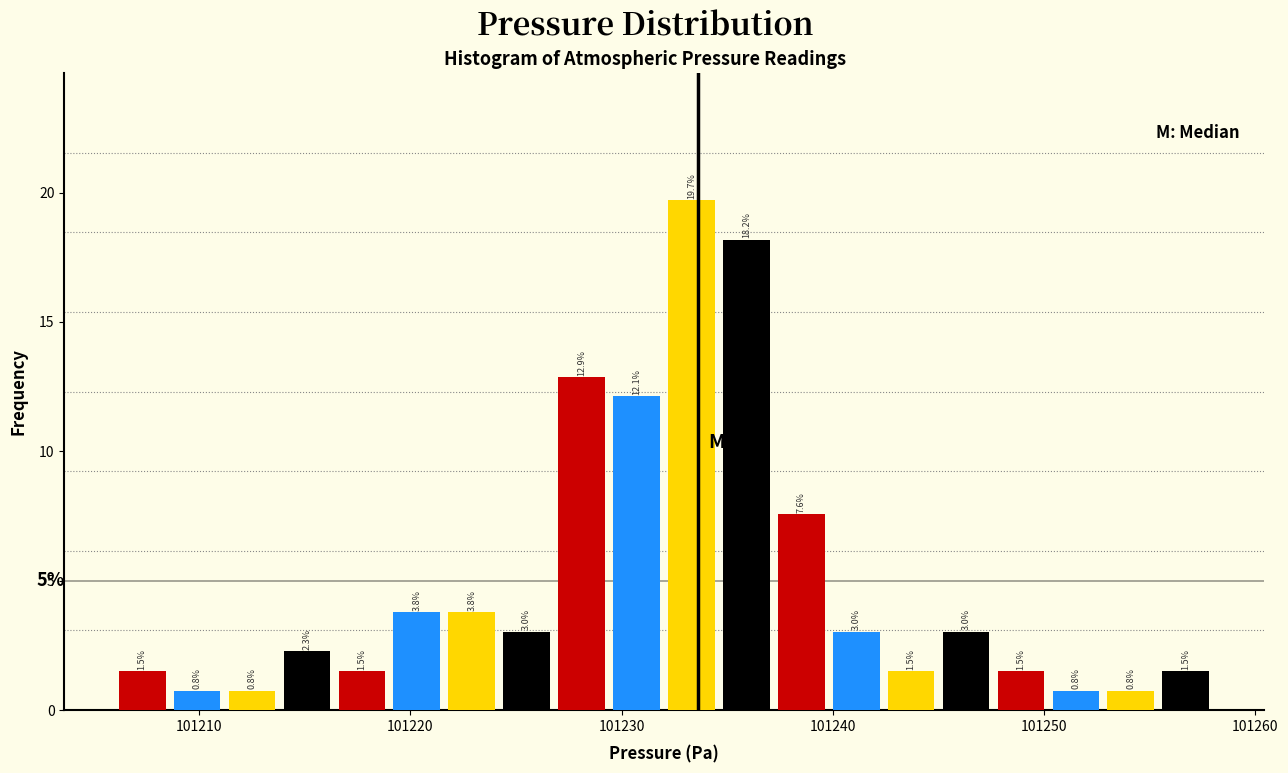

Read against the x-axis, roughly where is the centre of the tallest bar?

101233